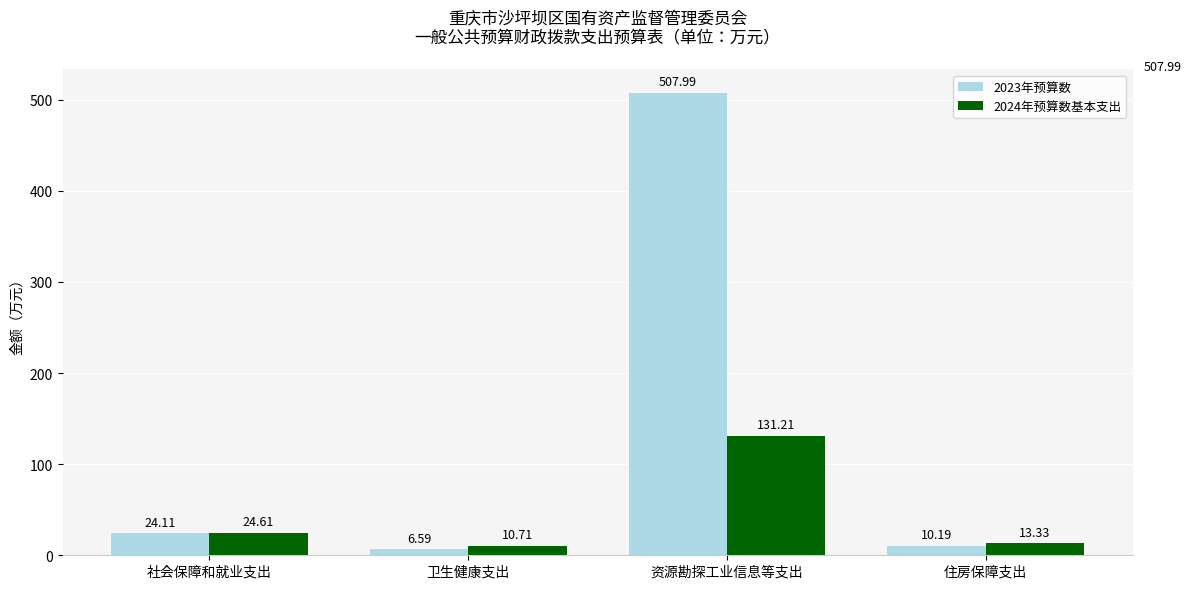

Reading left to right, extract all data points from this chart.

2023年预算数: 24.1	6.6	508.0	10.2
2024年预算数基本支出: 24.6	10.7	131.2	13.3